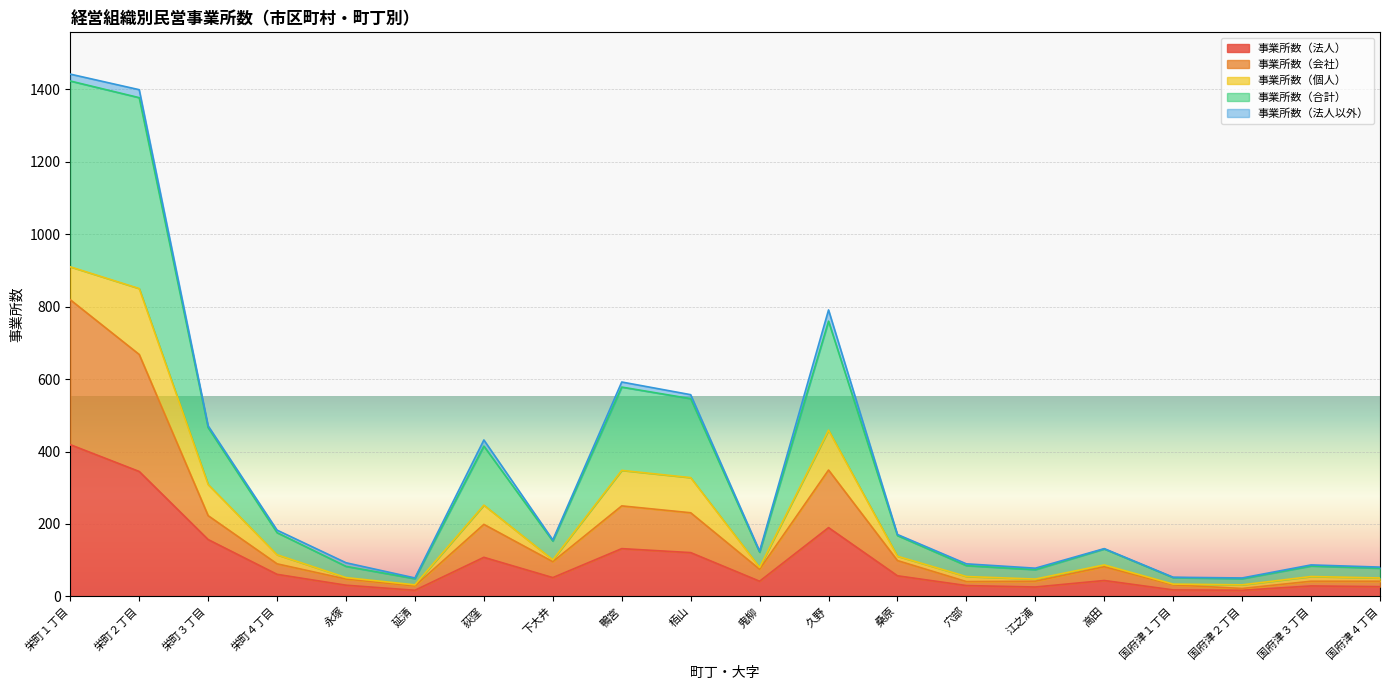

How many lines are shown in the chart?

5